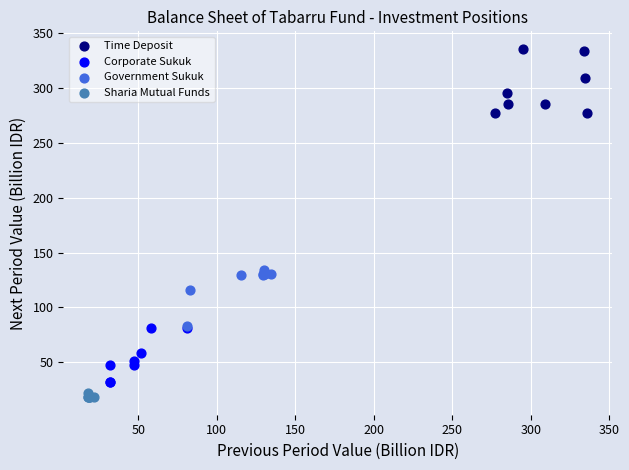

Which series contains the lowest Y value?

Sharia Mutual Funds